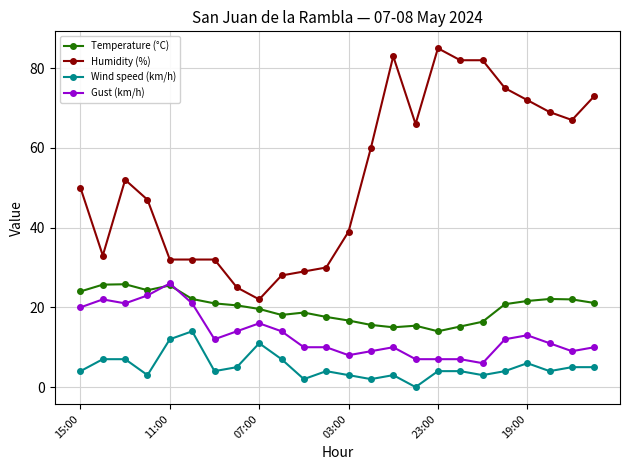

True or false: Gust (km/h) and Wind speed (km/h) intersect in this chart.

False